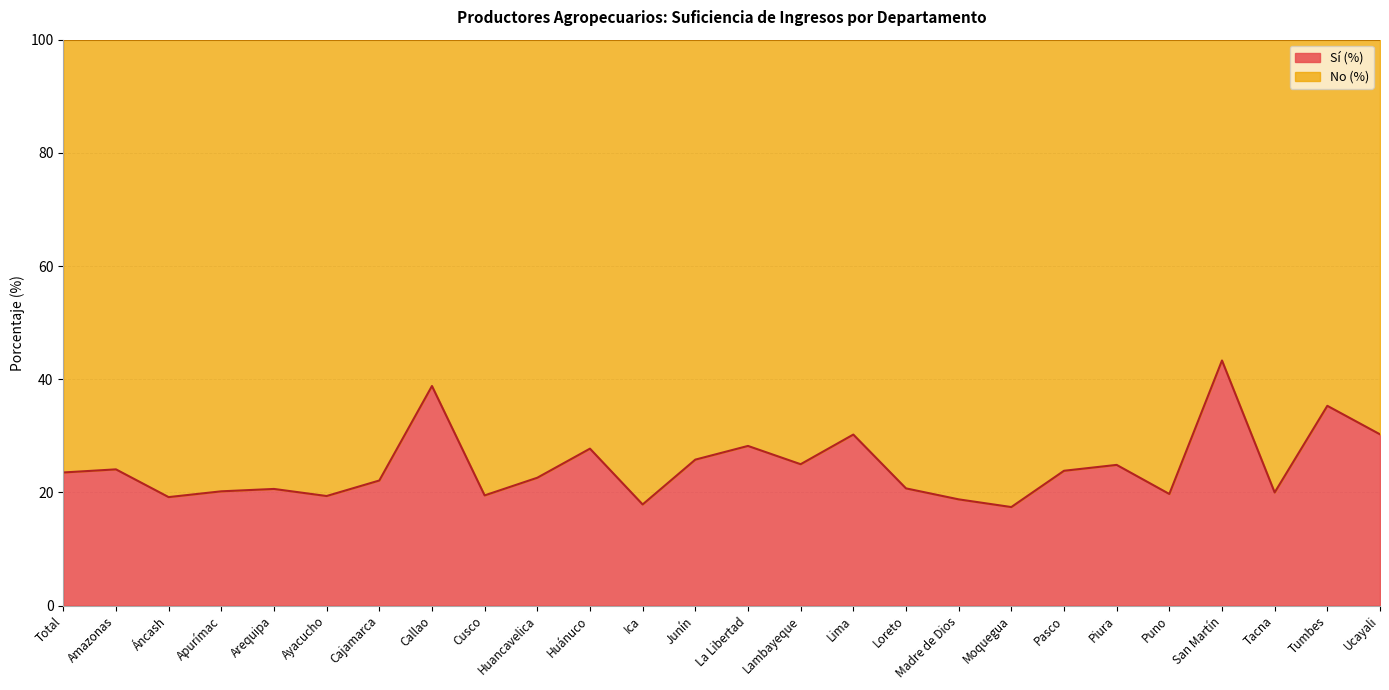

What is the minimum value shown in the chart?

17.4